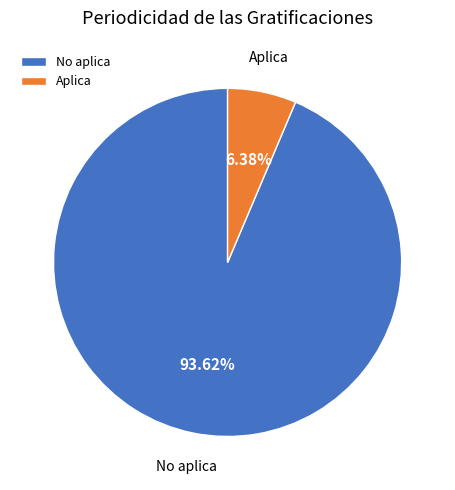

To the nearest percent, what is the combined percentage of Aplica and No aplica?

100%